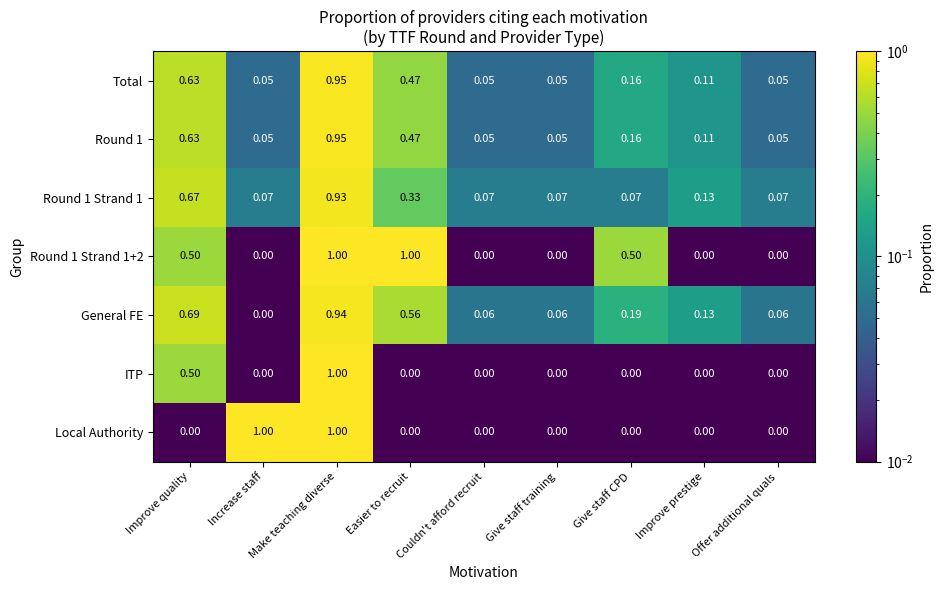

Which category has the highest value in the ITP series?

Make teaching diverse